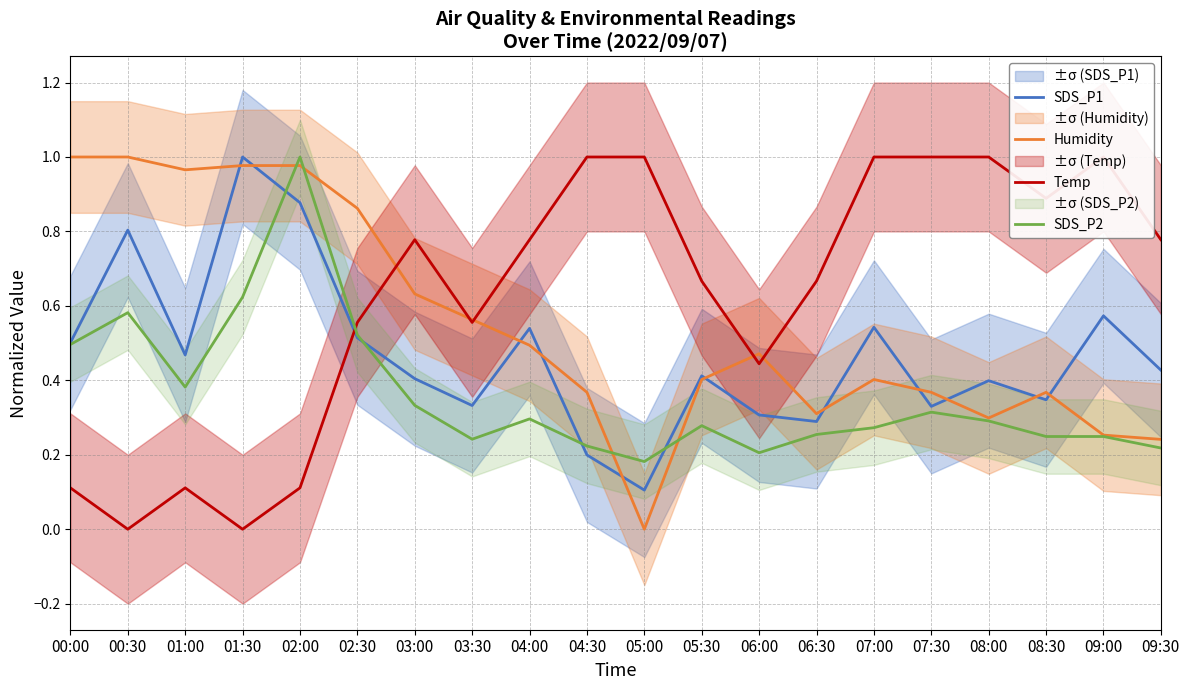

How many times do Temp and SDS_P2 cross each other?

1